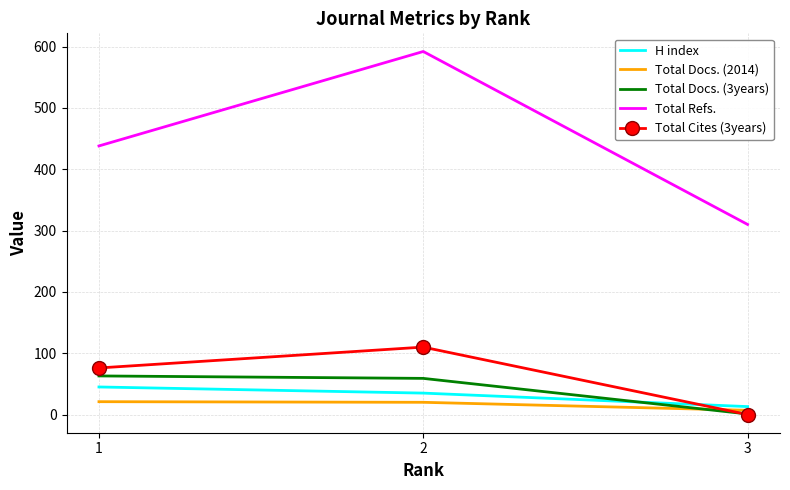

What is the maximum value for H index?

45